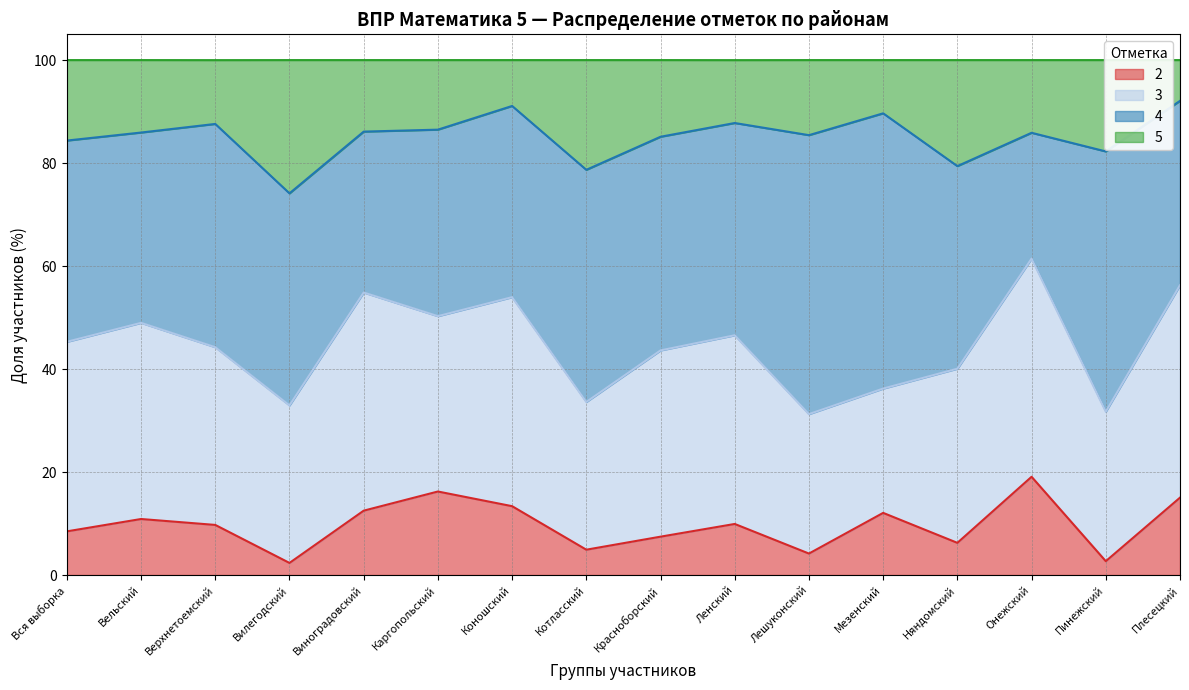

What is the total value across all series at Коношский?

100.0